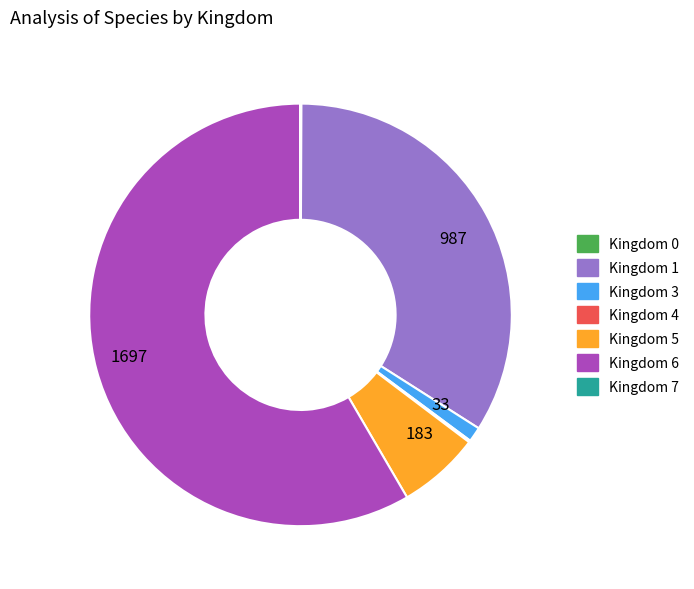

Is the sum of Kingdom 5 and Kingdom 3 greater than half?

No